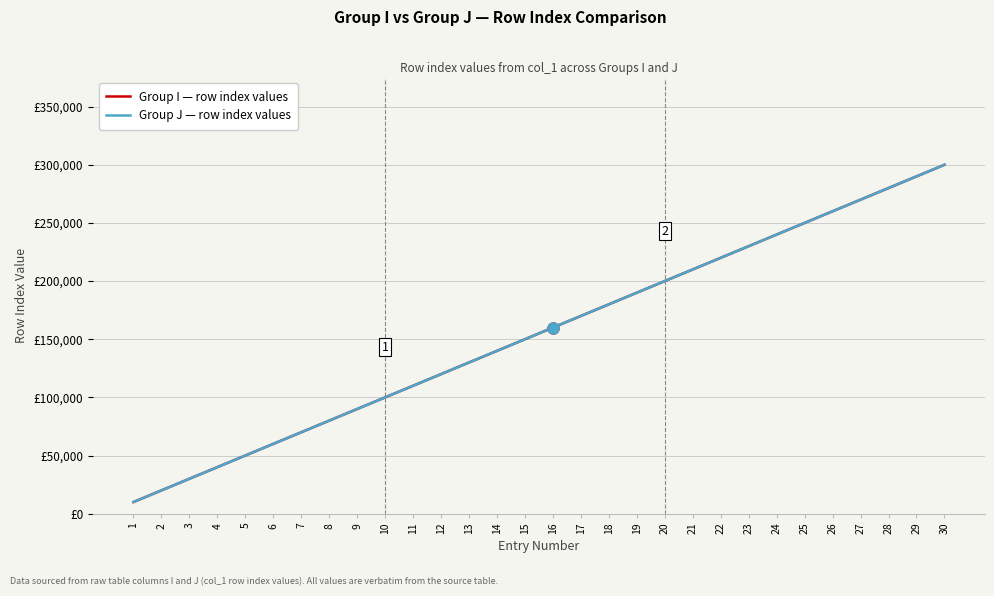

Reading left to right, list all the values displayed in this chart.

Group I — row index values: 10000	20000	30000	40000	50000	60000	70000	80000	90000	100000	110000	120000	130000	140000	150000	160000	170000	180000	190000	200000	210000	220000	230000	240000	250000	260000	270000	280000	290000	300000
Group J — row index values: 10000	20000	30000	40000	50000	60000	70000	80000	90000	100000	110000	120000	130000	140000	150000	160000	170000	180000	190000	200000	210000	220000	230000	240000	250000	260000	270000	280000	290000	300000